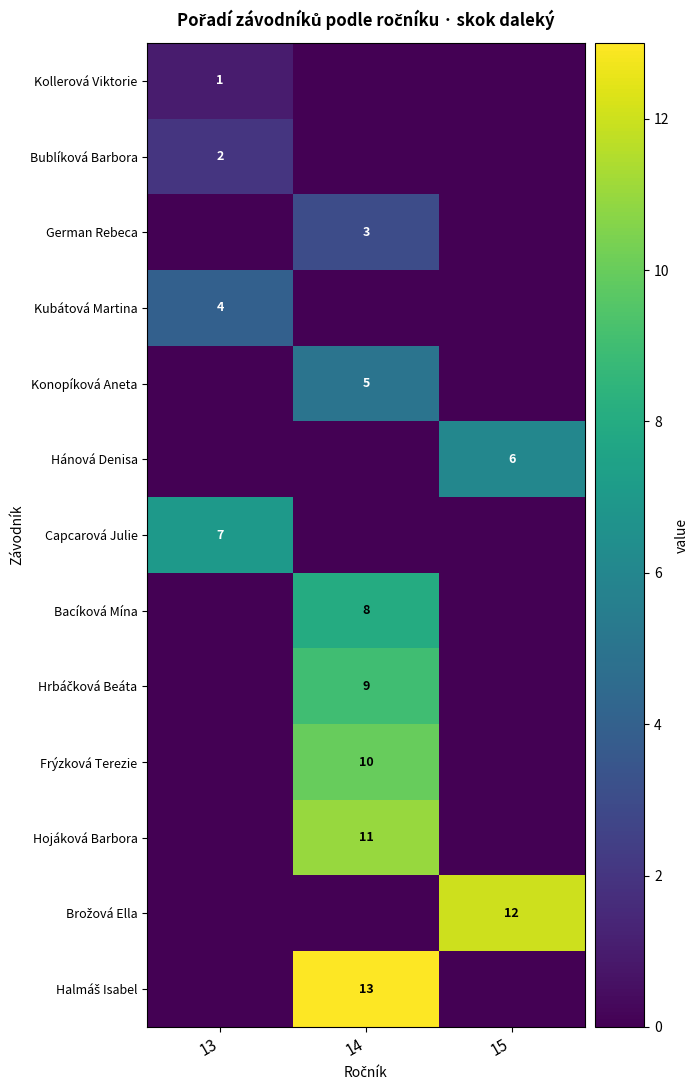

Which series changed the most between 13 and 14?

Halmáš Isabel